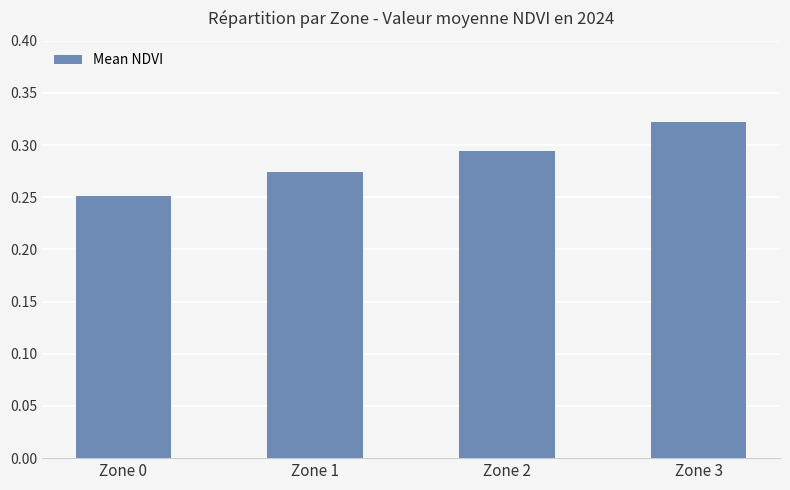

List the labels in order of value, largest first.

Zone 3, Zone 2, Zone 1, Zone 0